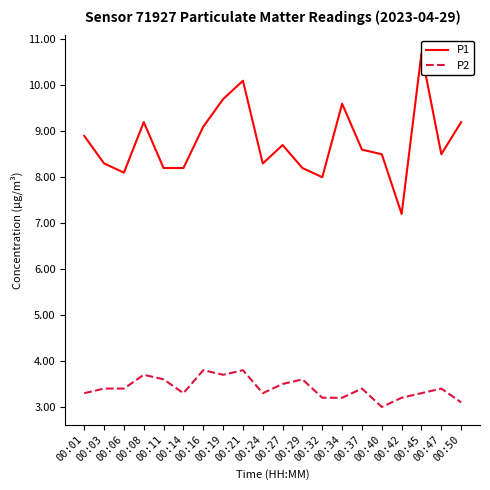

How many series are shown in this chart?

2